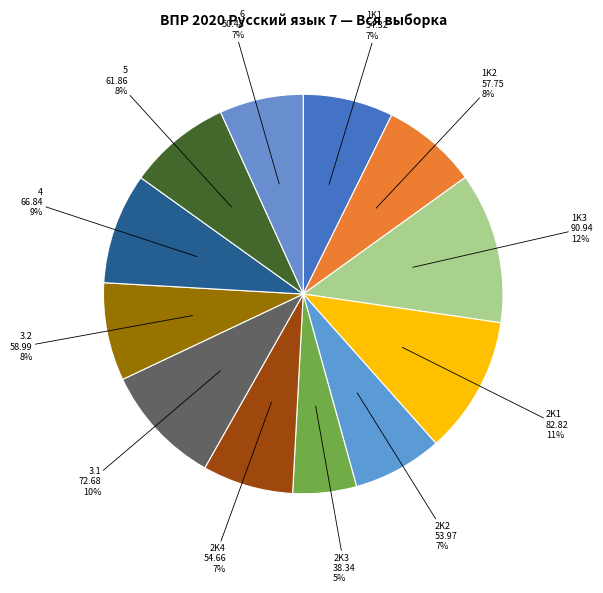

What percentage is the 2K2 slice, to the nearest percent?

7%